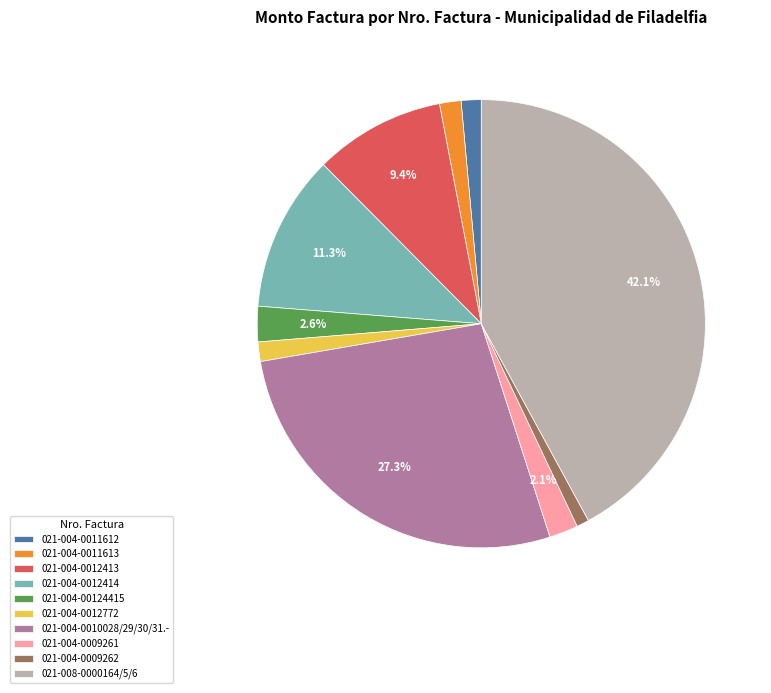

Which slice is the largest?

021-008-0000164/5/6